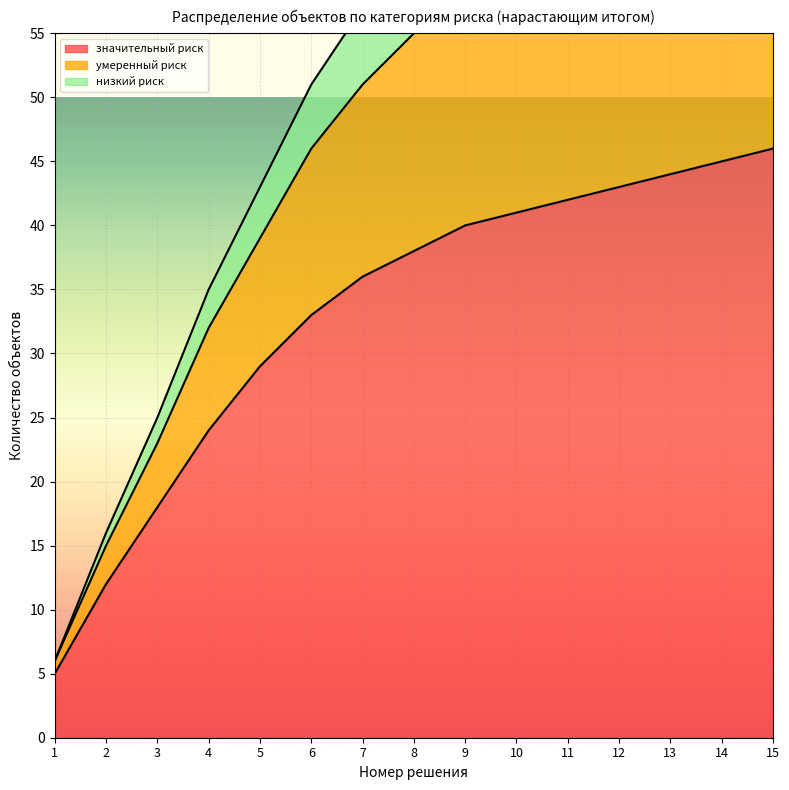

What is the approximate value of значительный риск at 7?

36